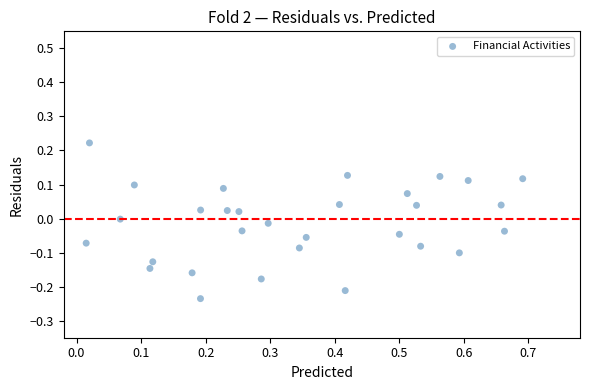

What is the range of Y values (max minus min)?

0.5